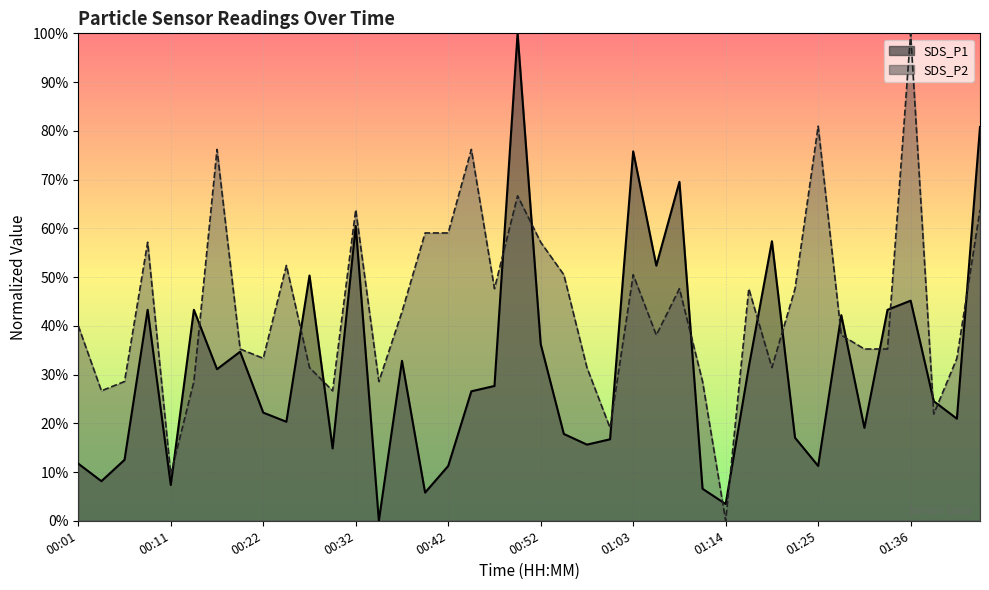

True or false: SDS_P1 has more than 1 points higher than both neighbors.

True